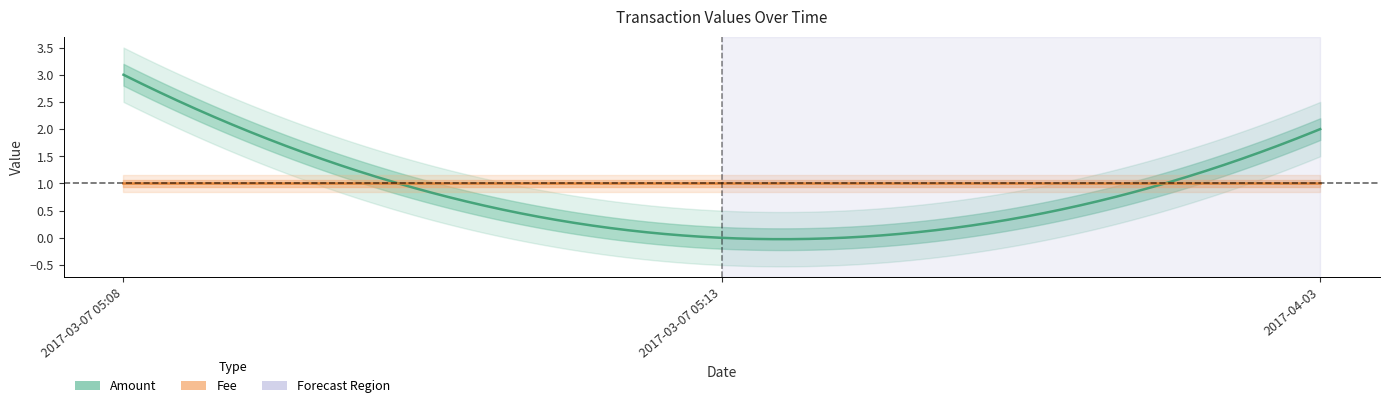

Is it true that Amount equals 1.8 at 2017-03-07 05:13?

False